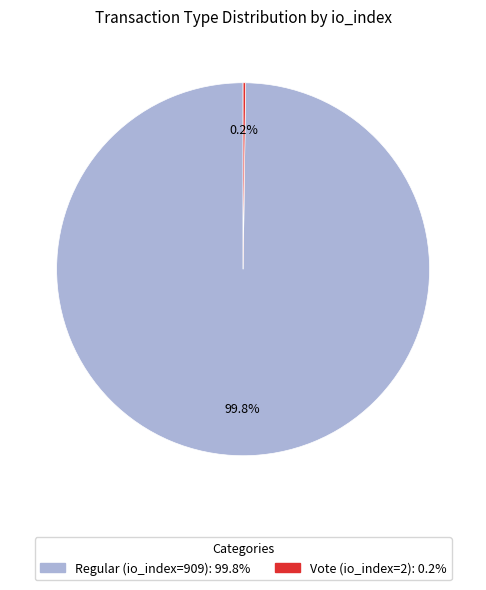

Which slice represents more than half of the pie?

Regular (io_index=909)